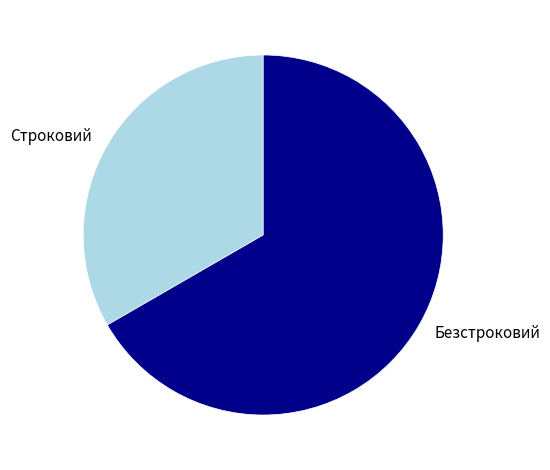

How many slices are in this pie chart?

2